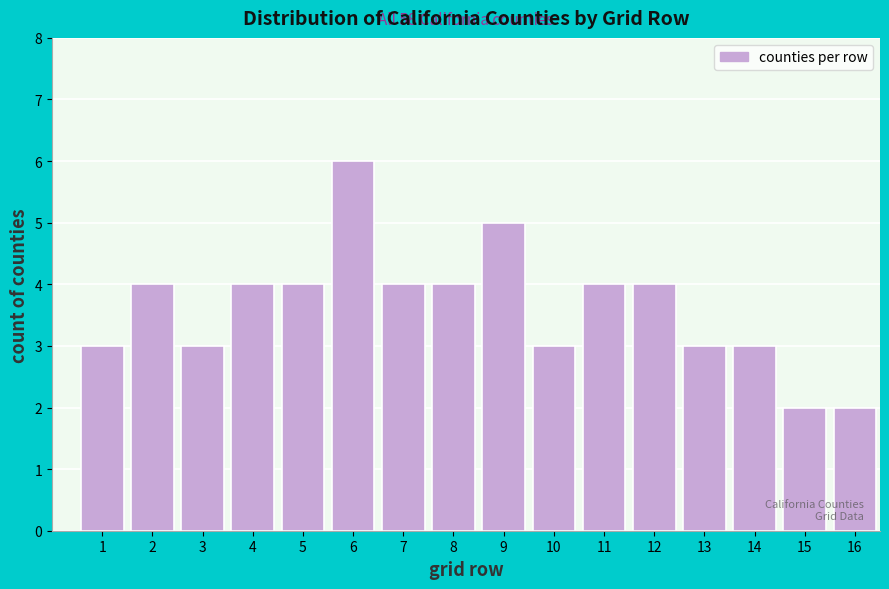

Reading right to left, transcribe all the data shown in this chart.

2	2	3	3	4	4	3	5	4	4	6	4	4	3	4	3